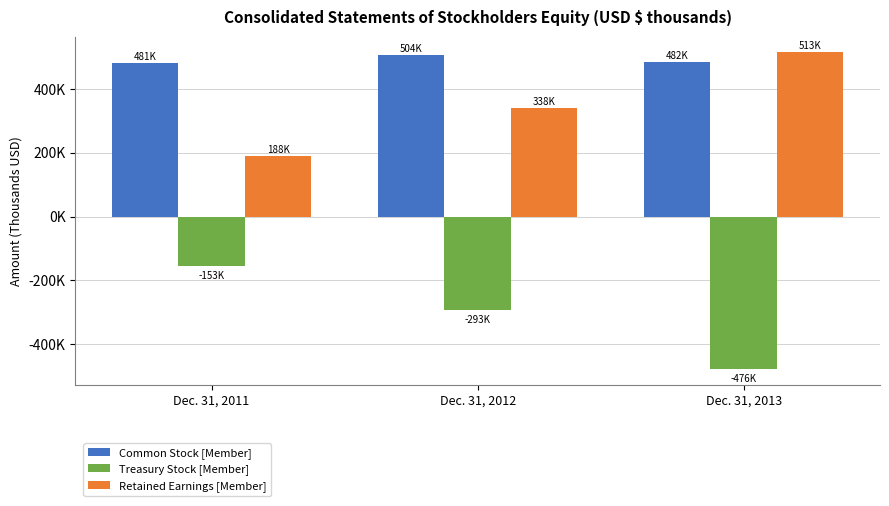

At Dec. 31, 2013, list the series in order from largest to smallest.

Retained Earnings [Member], Common Stock [Member], Treasury Stock [Member]